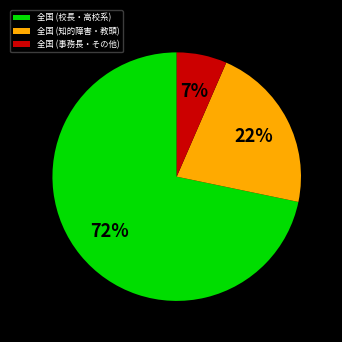

Do 全国 (事務長・その他) and 全国 (知的障害・教頭) together represent more than half of the pie?

No